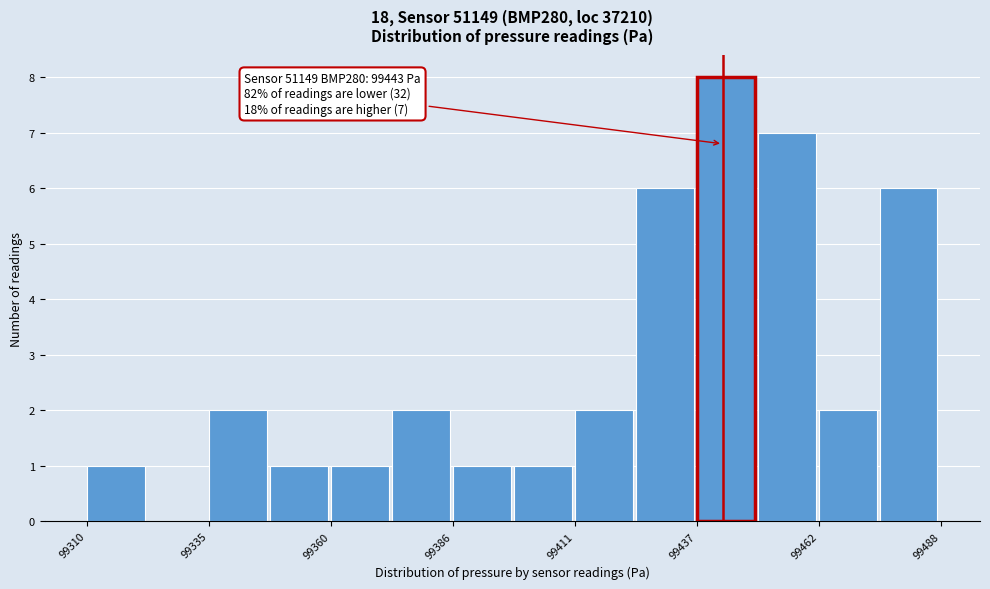

Read against the x-axis, roughly where is the centre of the tallest bar?

99445